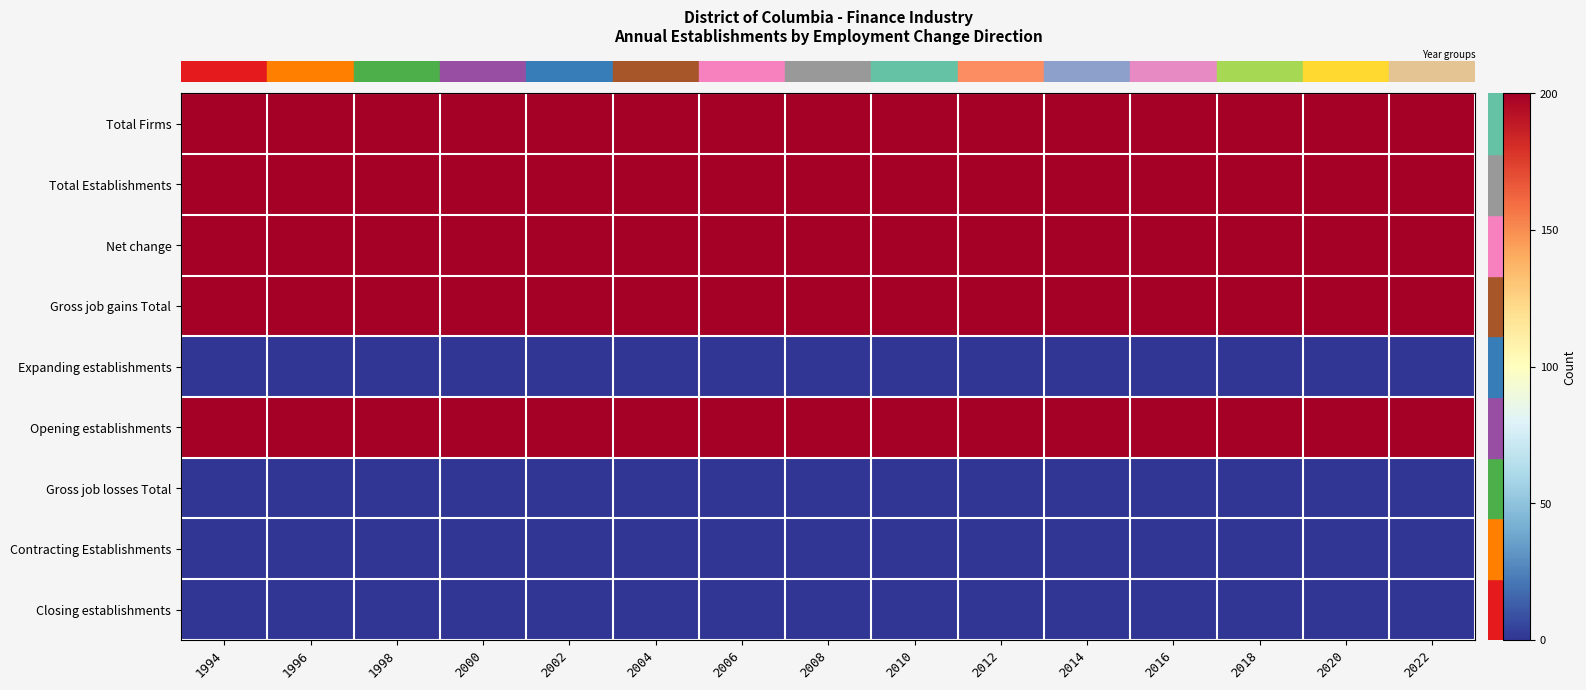

Which label corresponds to the largest value in the chart?

1994